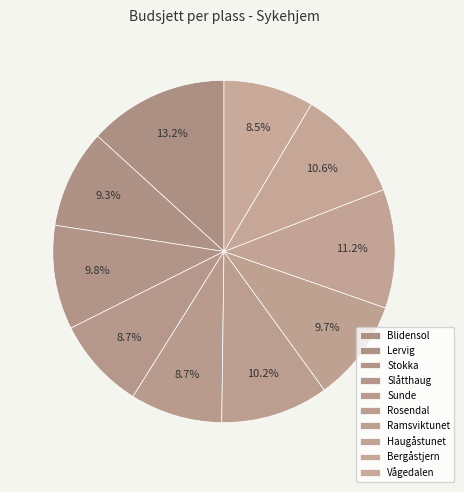

The Rosendal slice represents 25% of the pie. True or false?

False